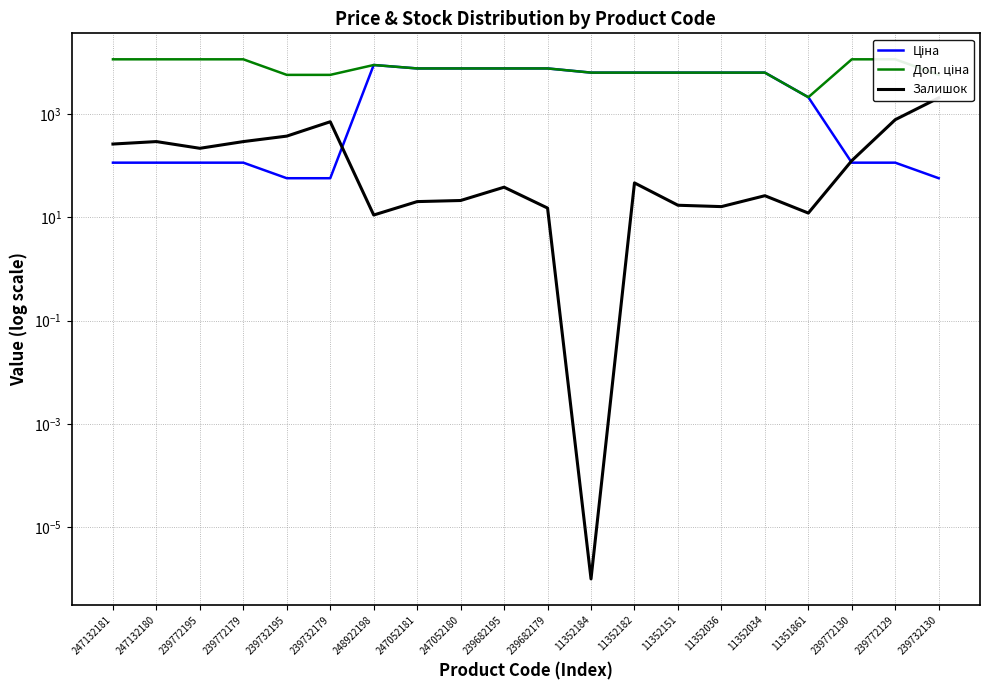

What is the difference between the maximum and minimum values in the Ціна series?

8741.0